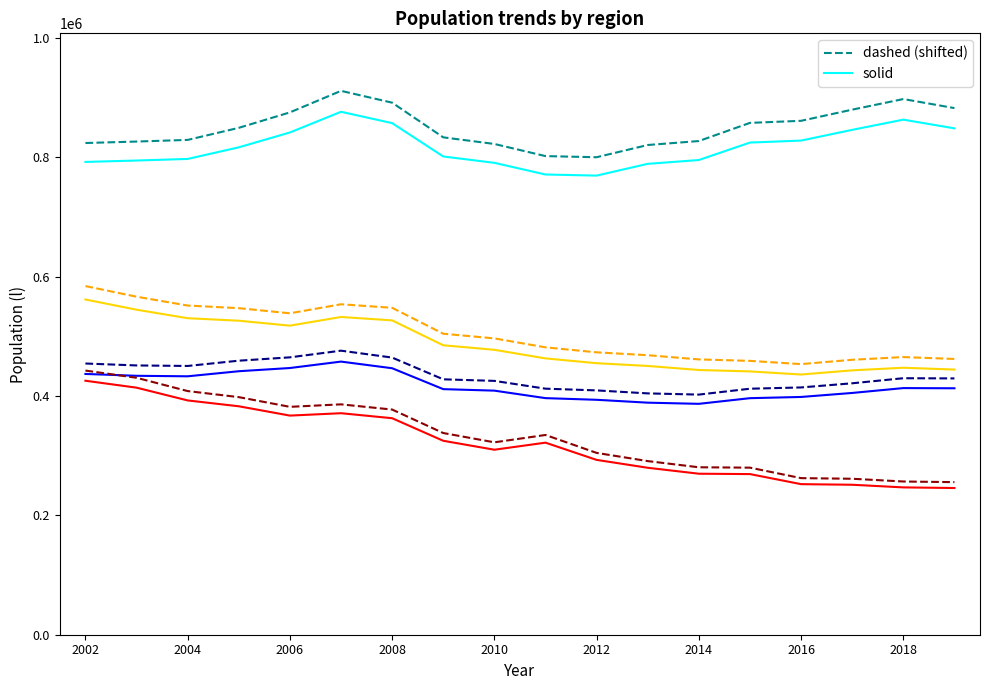

What is the maximum value shown in the chart?

911405.0